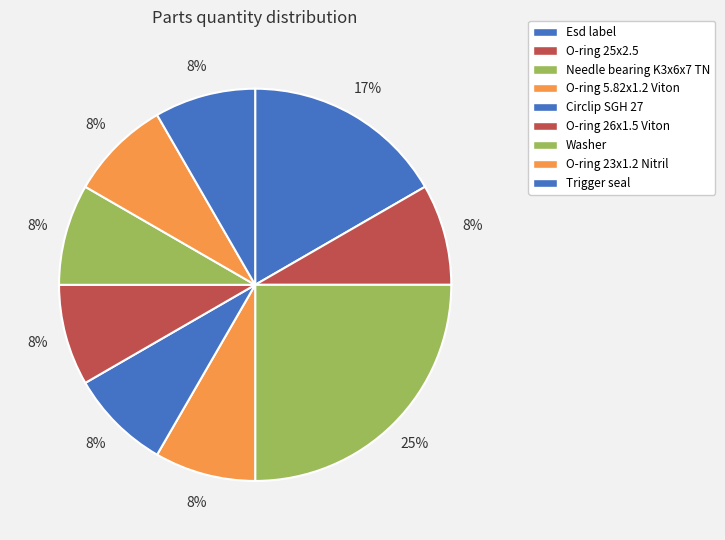

To the nearest percent, what is the combined percentage of Needle bearing K3x6x7 TN and Trigger seal?

33%